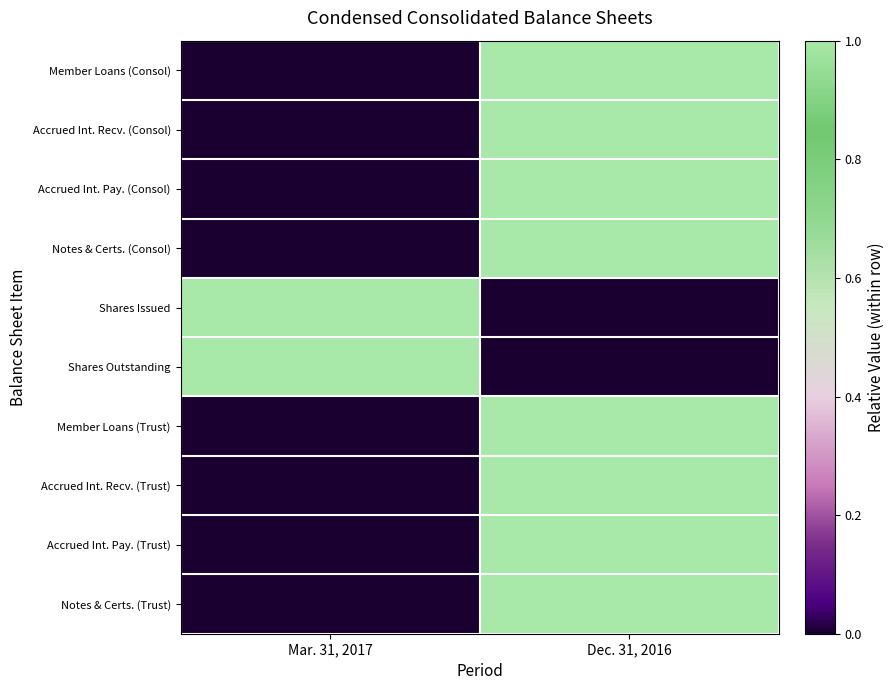

Rank the series at Dec. 31, 2016 from highest to lowest value.

Member Loans (Consol), Accrued Int. Recv. (Consol), Accrued Int. Pay. (Consol), Notes & Certs. (Consol), Member Loans (Trust), Accrued Int. Recv. (Trust), Accrued Int. Pay. (Trust), Notes & Certs. (Trust), Shares Issued, Shares Outstanding